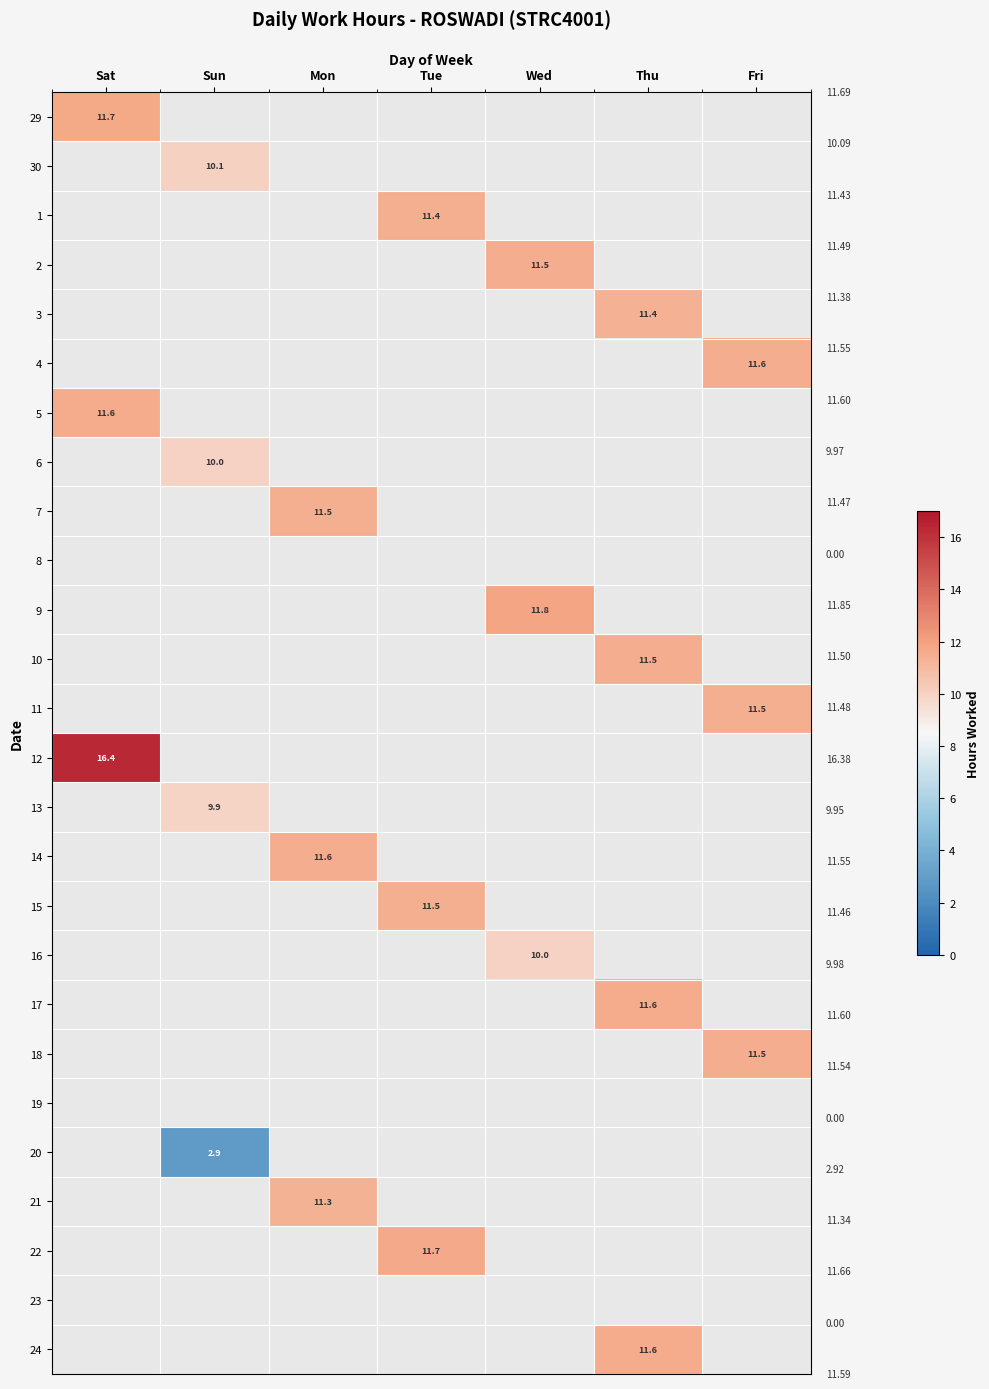

True or false: 6 has a value of 16.4 at Sun.

False